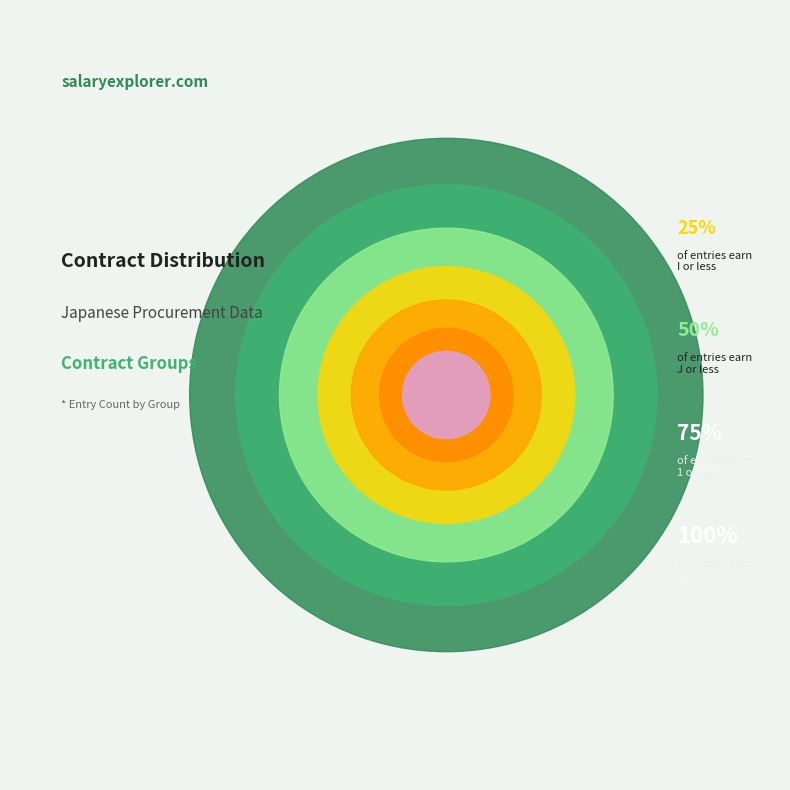

How many segments does this pie chart have?

7